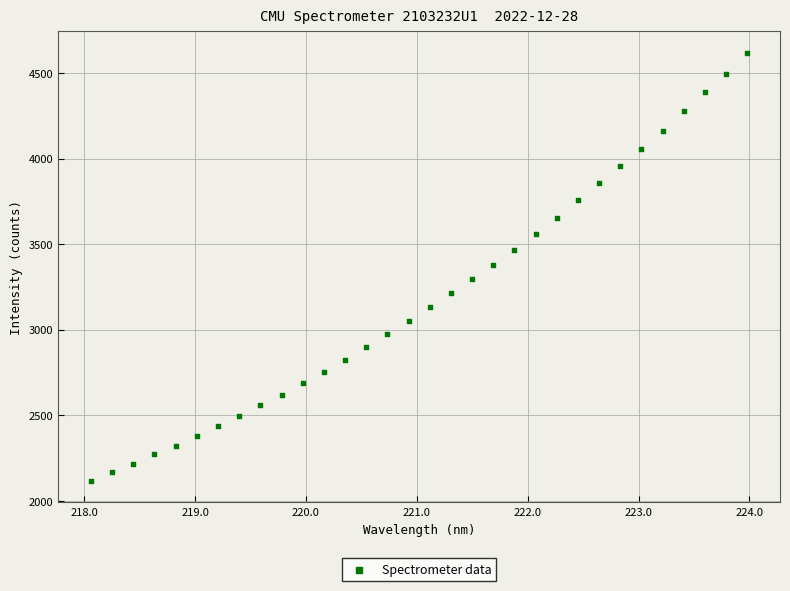

What is the range of Y values (max minus min)?

2500.7